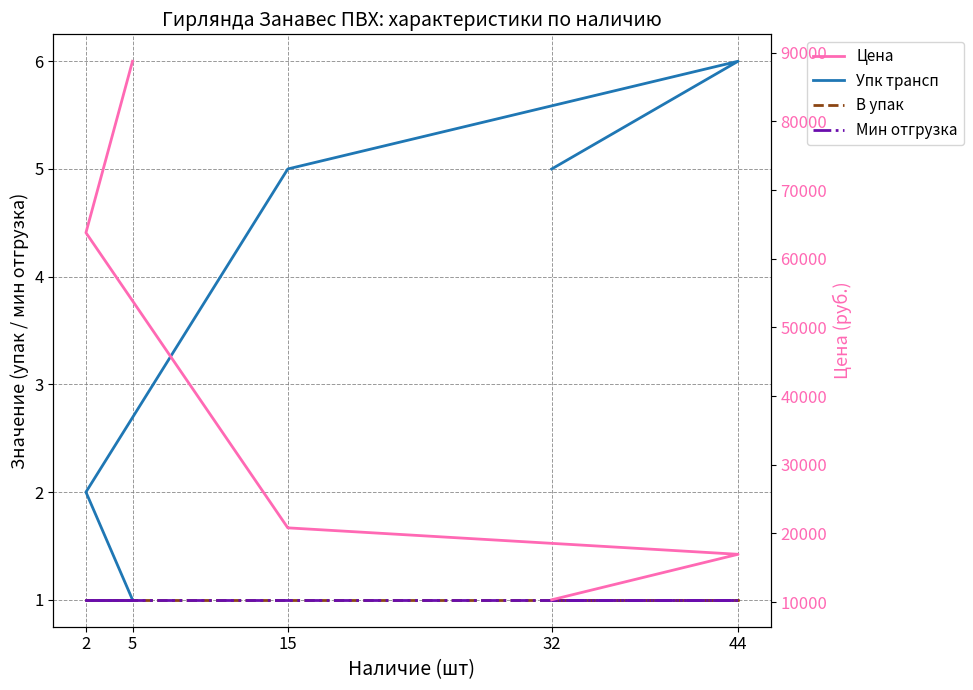

What is the total value across all series at 5?

88769.9